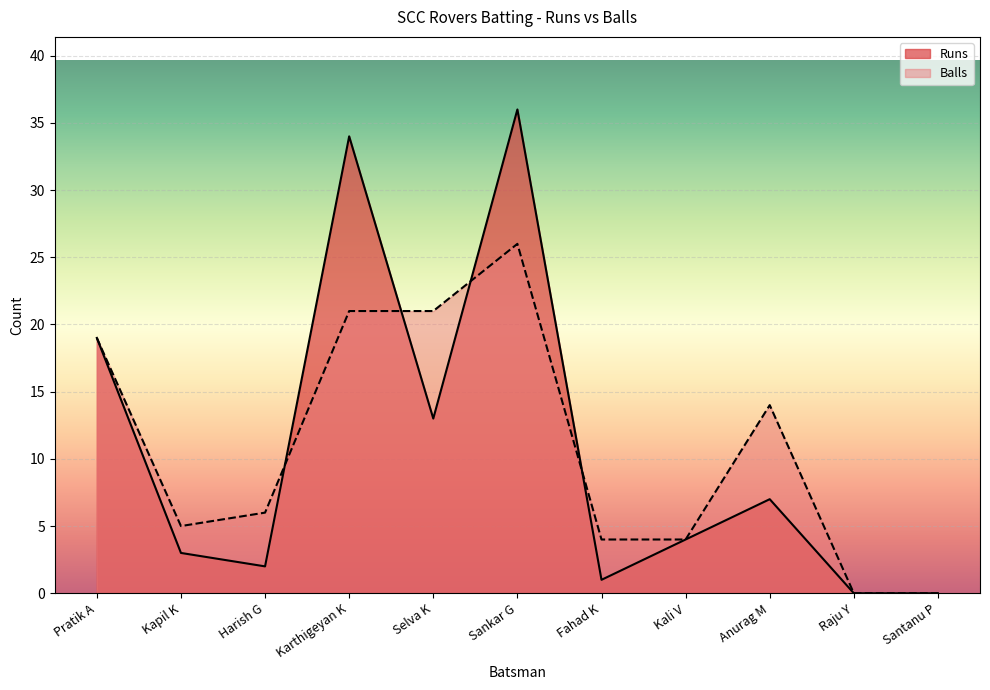

True or false: Runs has more than 0 interior local peaks.

True